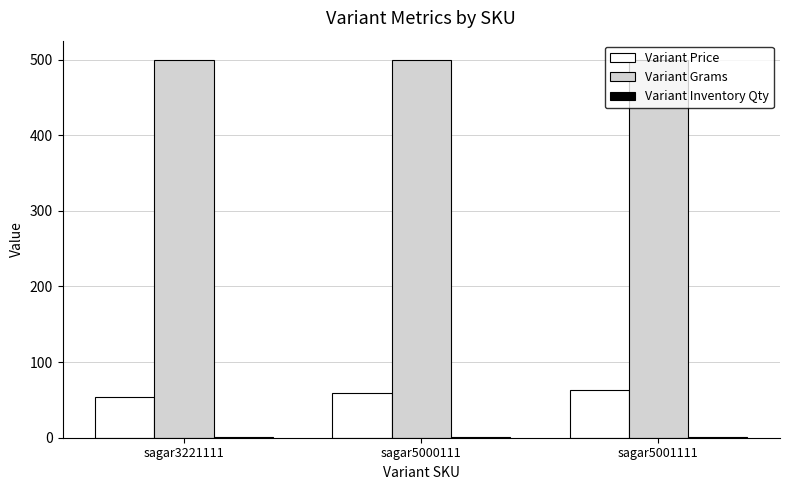

What is the maximum value shown in the chart?

500